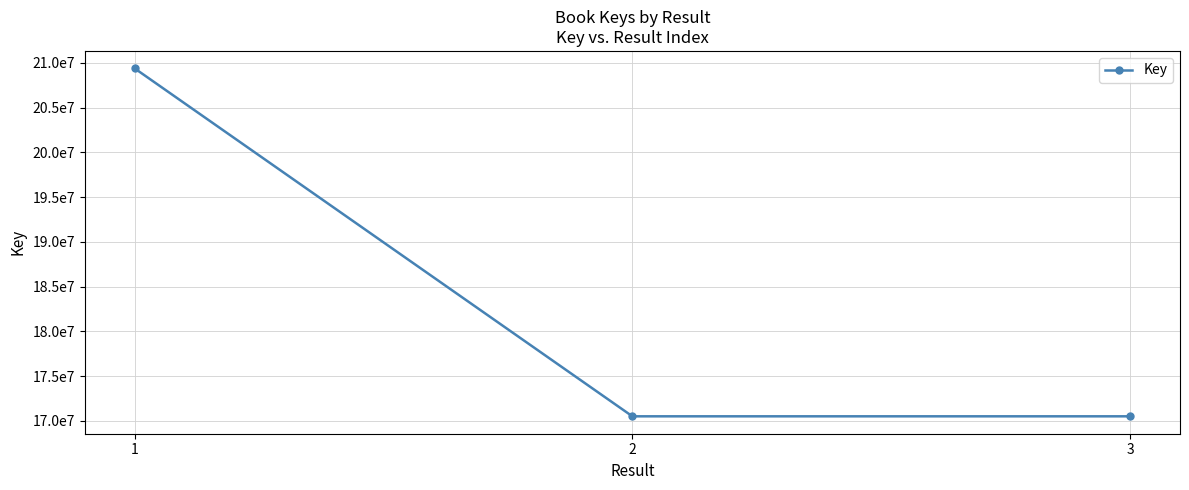

Is this an area chart (filled region under the line)?

No